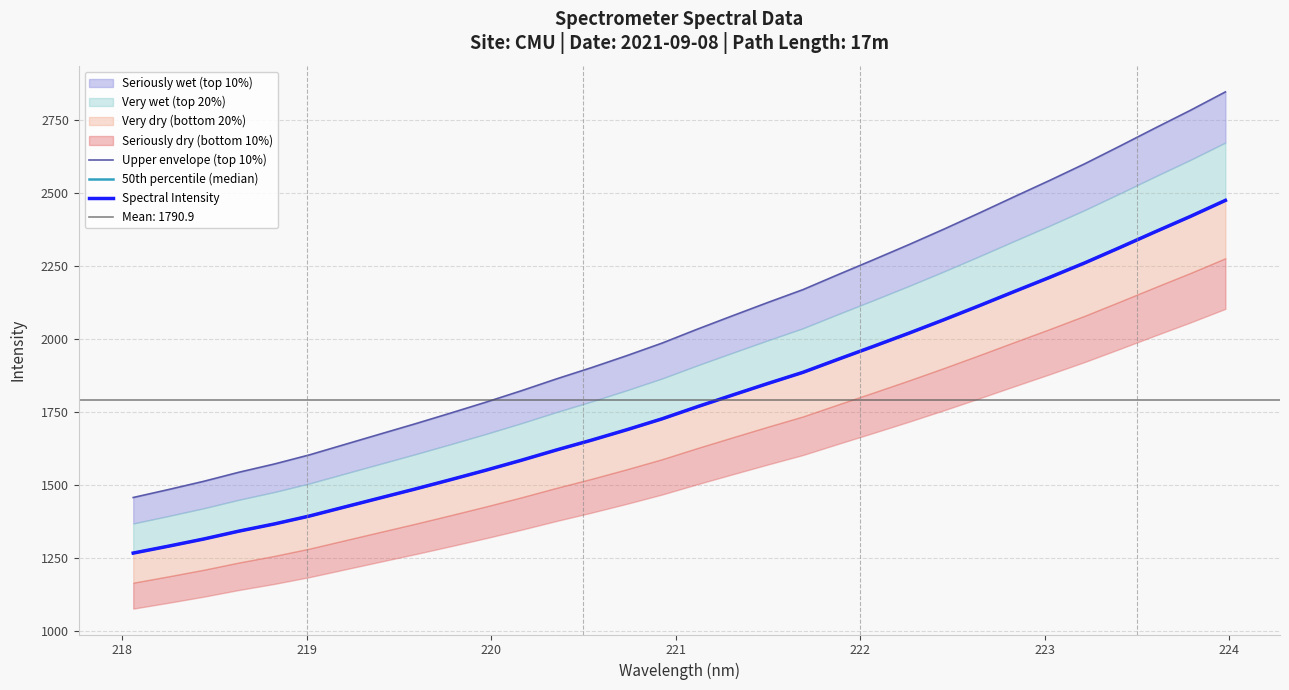

How many lines are shown in the chart?

3